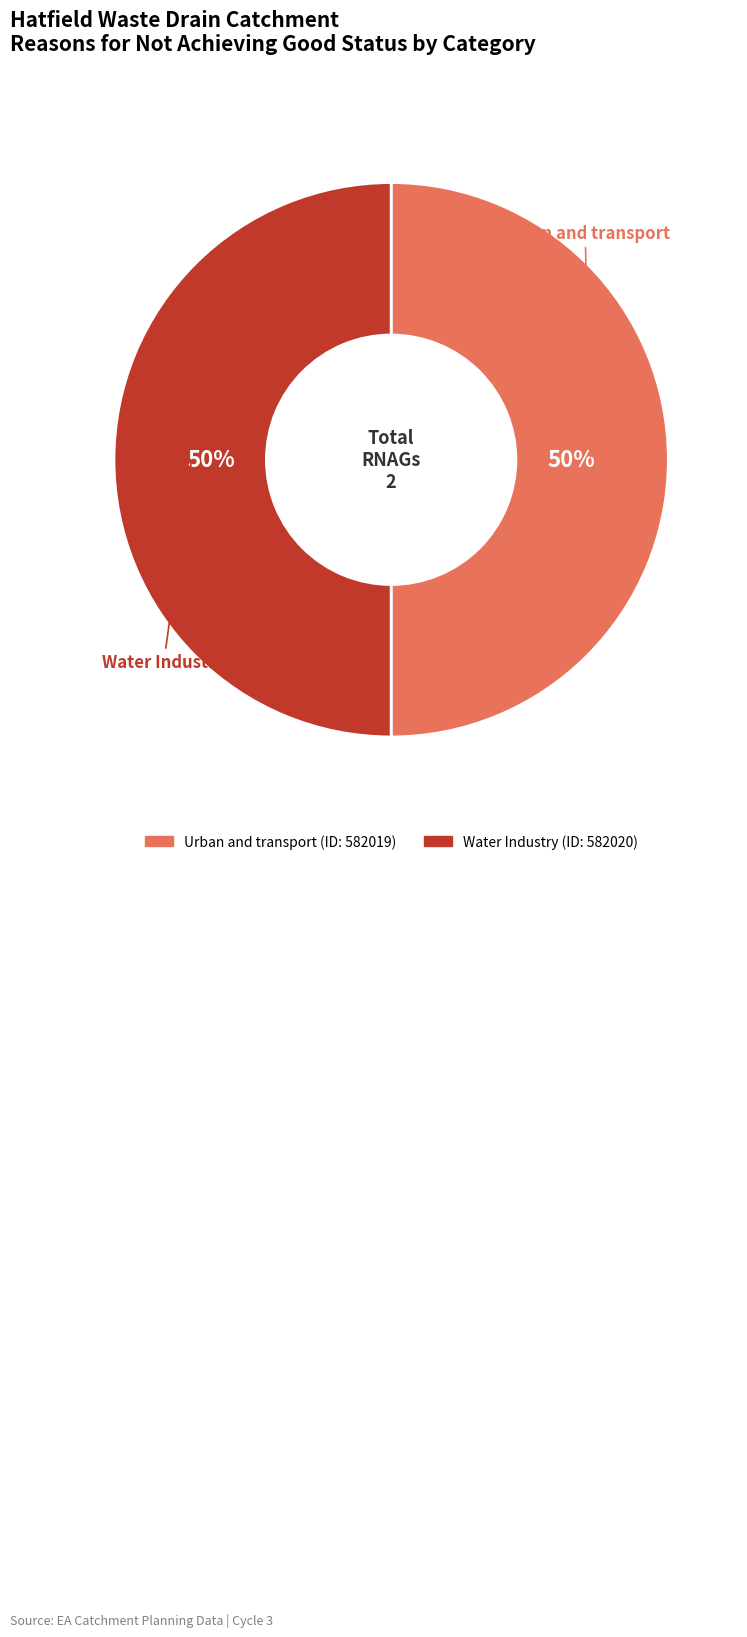

How many slices are in this pie chart?

2